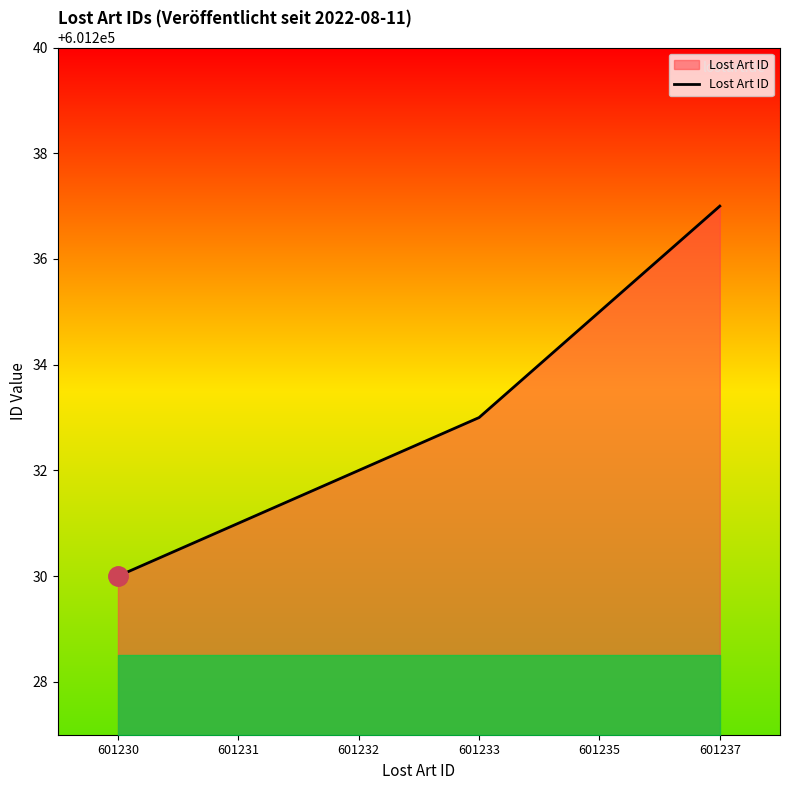

Which label corresponds to the largest value in the chart?

601237